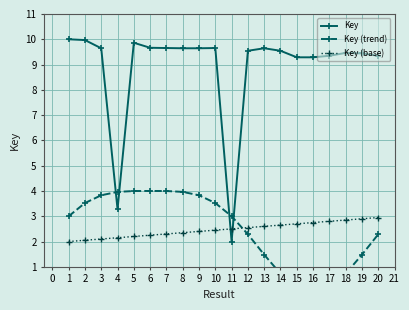

Reading left to right, transcribe all the data shown in this chart.

Key: 10.0	10.0	9.6	3.3	9.9	9.7	9.7	9.6	9.6	9.7	2.0	9.5	9.6	9.5	9.3	9.3	9.3	9.5	9.4	9.3
Key (trend): 3.0	3.5	3.8	4.0	4.0	4.0	4.0	4.0	3.8	3.5	3.0	2.3	1.5	0.7	0.2	0.0	0.2	0.7	1.5	2.3
Key (base): 2.0	2.0	2.1	2.1	2.2	2.2	2.3	2.4	2.4	2.5	2.5	2.5	2.6	2.6	2.7	2.8	2.8	2.9	2.9	3.0